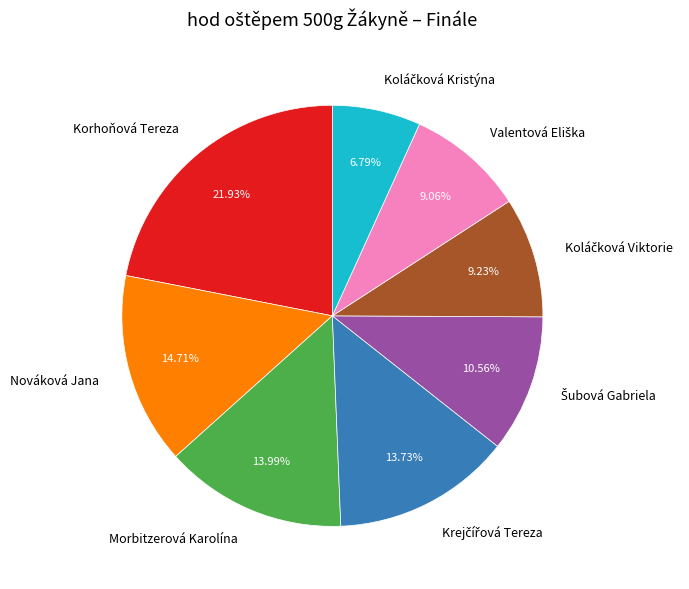

Is there any slice that represents more than half of the pie?

No